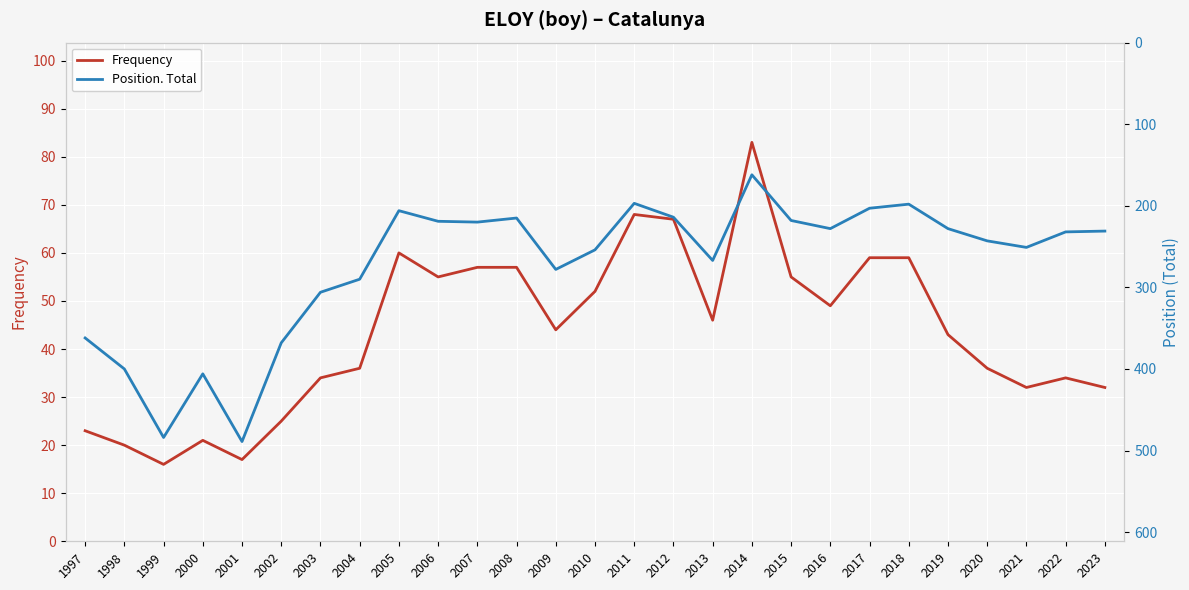

Reading left to right, transcribe all the data shown in this chart.

Frequency: 1997=23	1998=20	1999=16	2000=21	2001=17	2002=25	2003=34	2004=36	2005=60	2006=55	2007=57	2008=57	2009=44	2010=52	2011=68	2012=67	2013=46	2014=83	2015=55	2016=49	2017=59	2018=59	2019=43	2020=36	2021=32	2022=34	2023=32
Position. Total: 1997=362	1998=400	1999=484	2000=406	2001=489	2002=368	2003=306	2004=290	2005=206	2006=219	2007=220	2008=215	2009=278	2010=254	2011=197	2012=214	2013=267	2014=162	2015=218	2016=228	2017=203	2018=198	2019=228	2020=243	2021=251	2022=232	2023=231